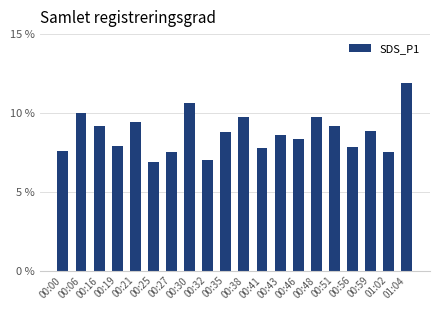

How many data points are less than 8?

8